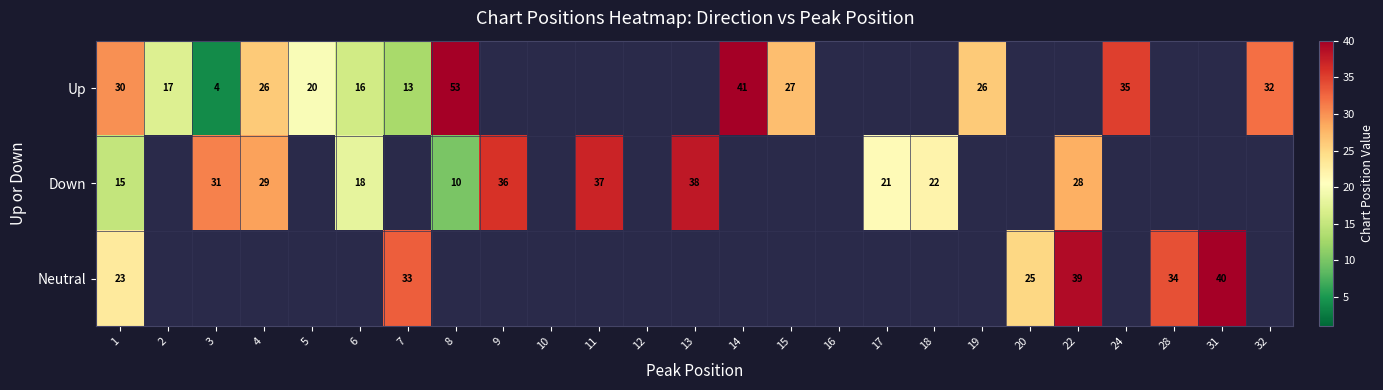

The value of Down at 18 is 7. True or false?

False